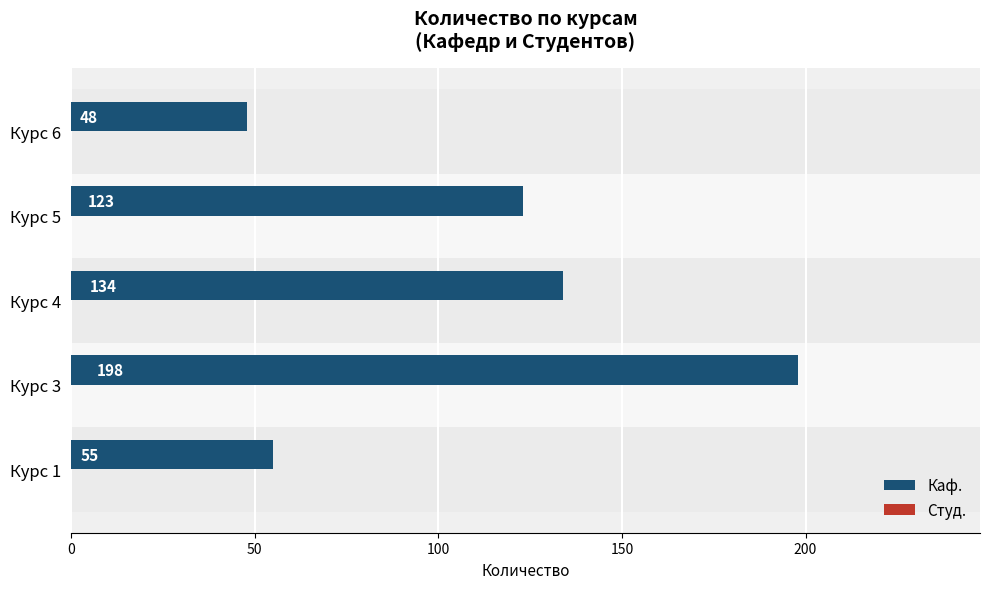

Rank the categories by value from highest to lowest.

Курс 3, Курс 4, Курс 5, Курс 1, Курс 6